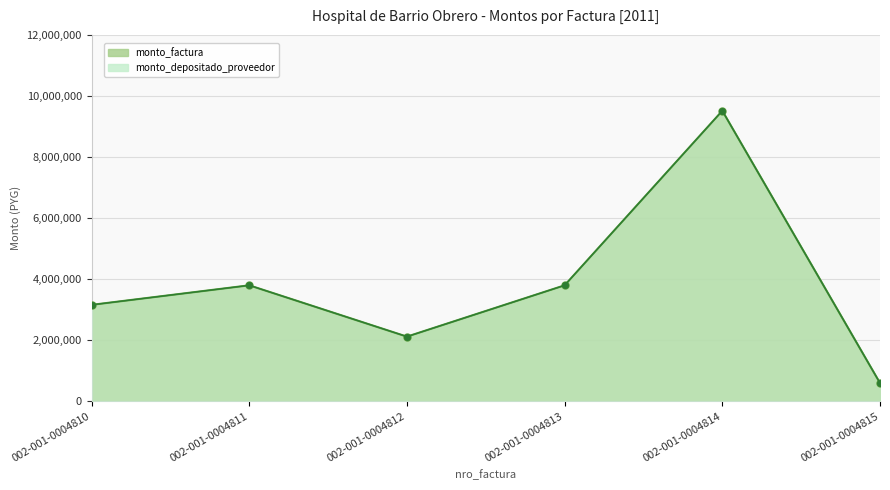

List the series in order of their peak value, lowest first.

monto_factura, monto_depositado_proveedor